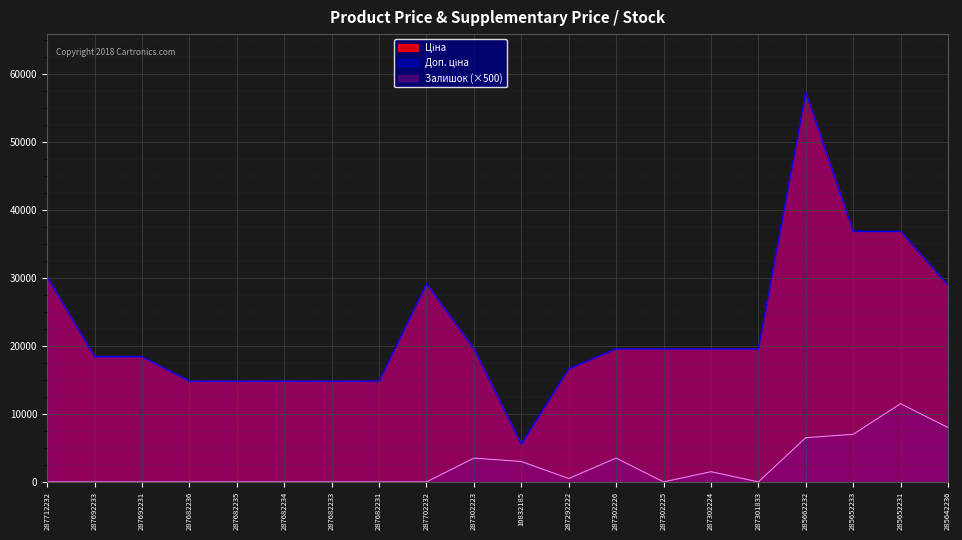

True or false: Доп. ціна and Ціна cross at least once.

False